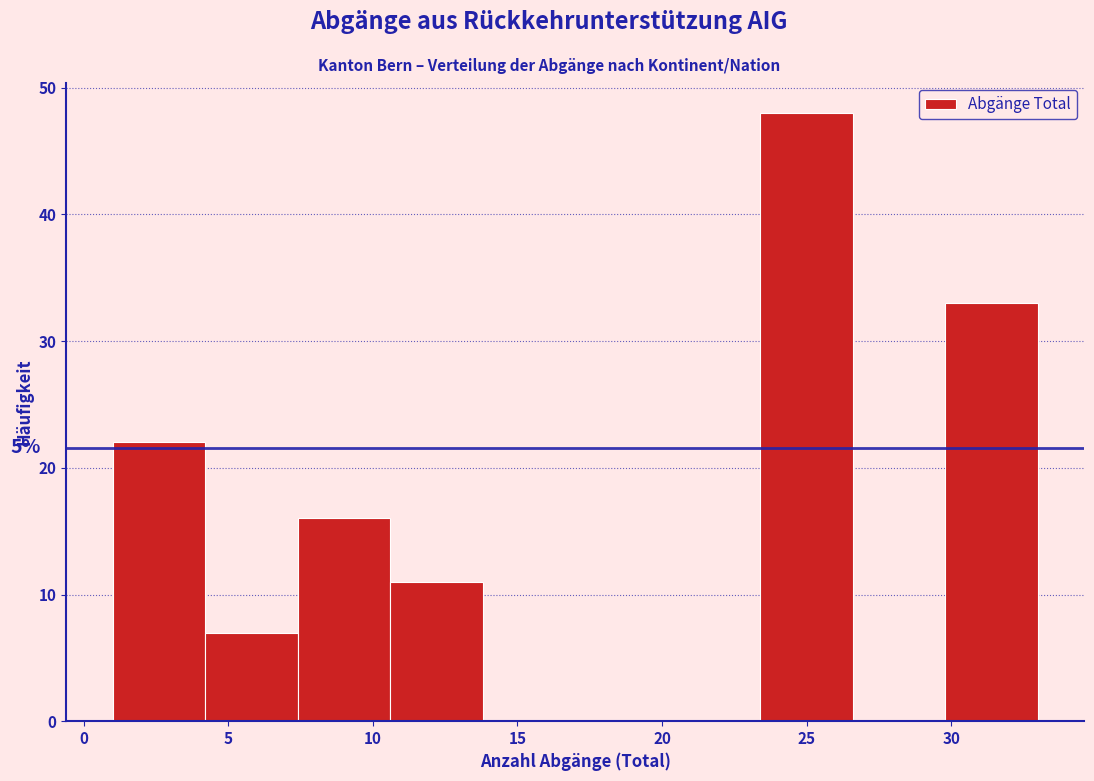

Which range on the x-axis has the tallest bar?

23.4 to 26.6